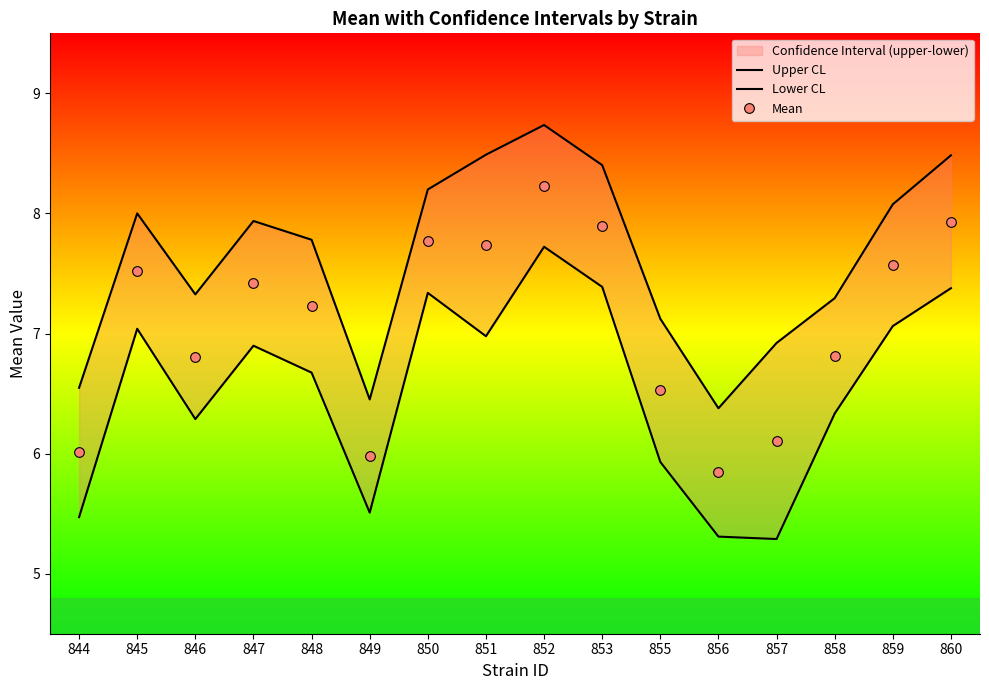

Which series has the widest spread of values?

Lower CL